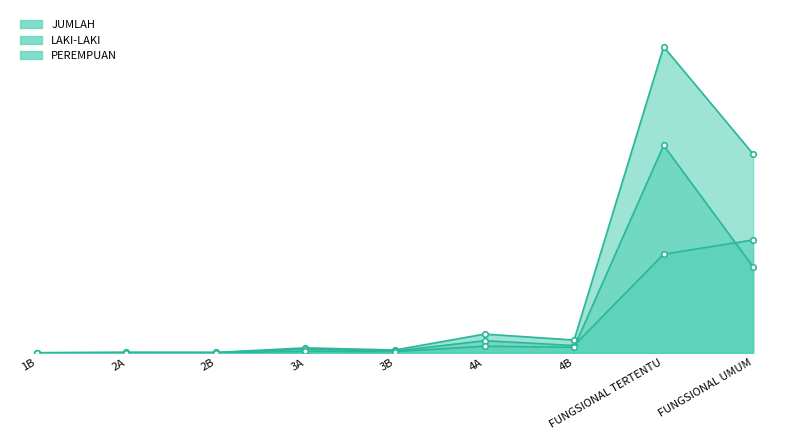

What is the difference between the second highest and second lowest values in the JUMLAH series?

23516